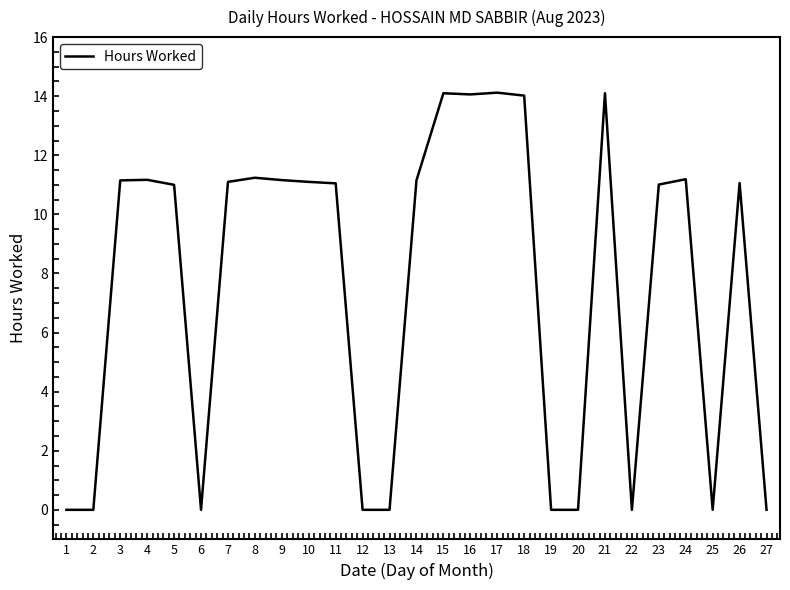

The chart shows a value of 0.0 at 13. True or false?

True